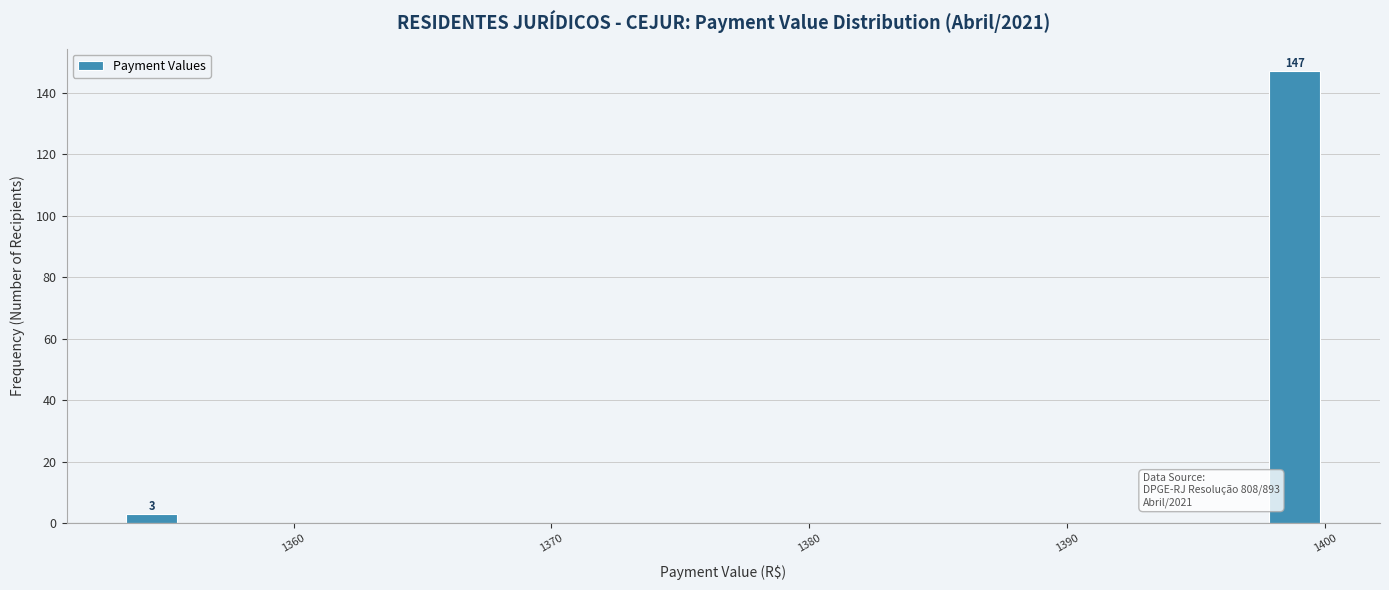

Read against the x-axis, roughly where is the centre of the tallest bar?

1399